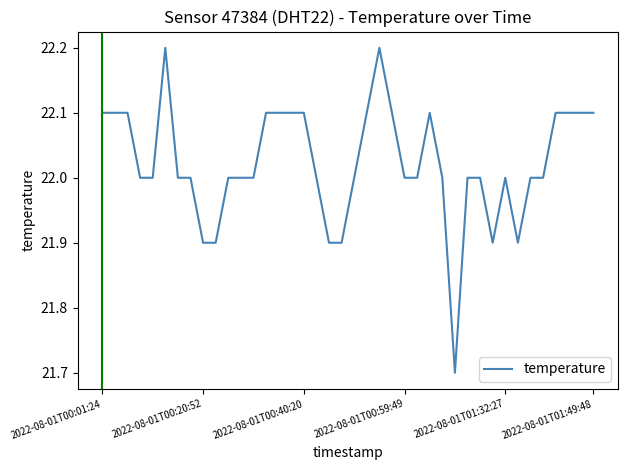

What is the difference between the maximum and minimum values?

0.5